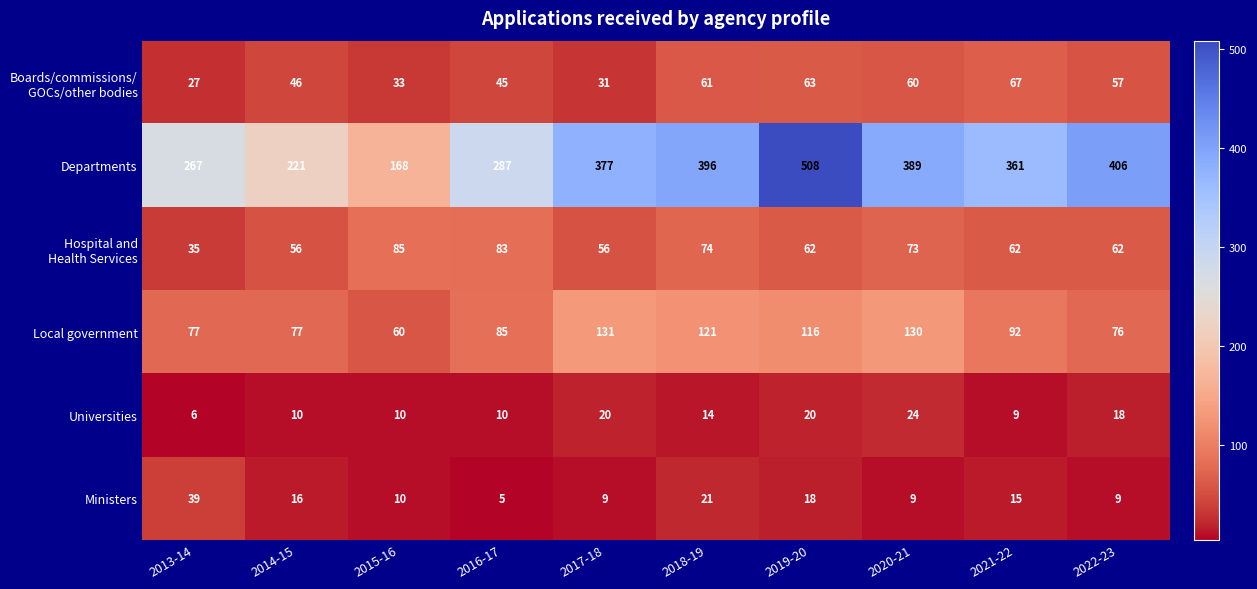

At which label does Universities reach its minimum?

2013-14